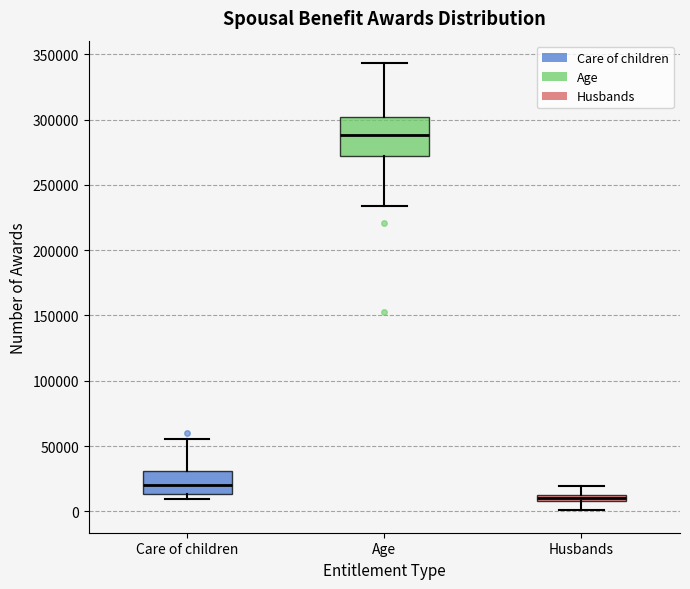

Where is the upper edge of the box for Care of children on the y-axis? The values are not printed on the chart, so give them approximately, as read against the axis.

30000